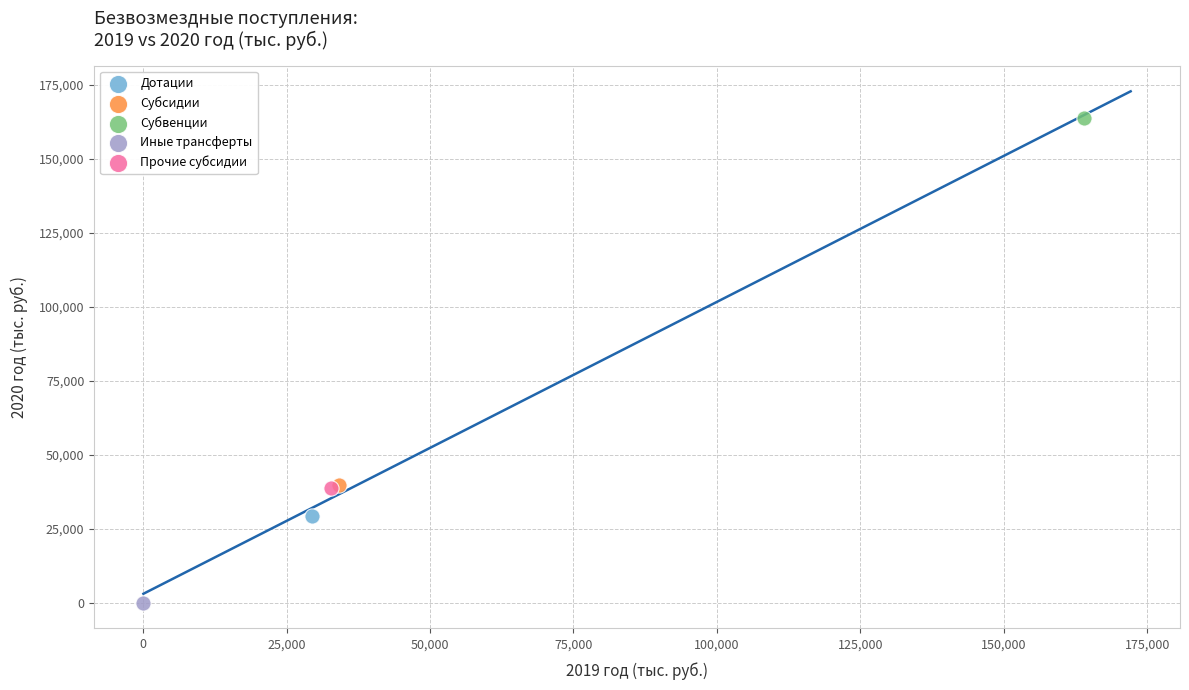

What are all the series names shown in the legend?

Дотации, Субсидии, Субвенции, Иные трансферты, Прочие субсидии